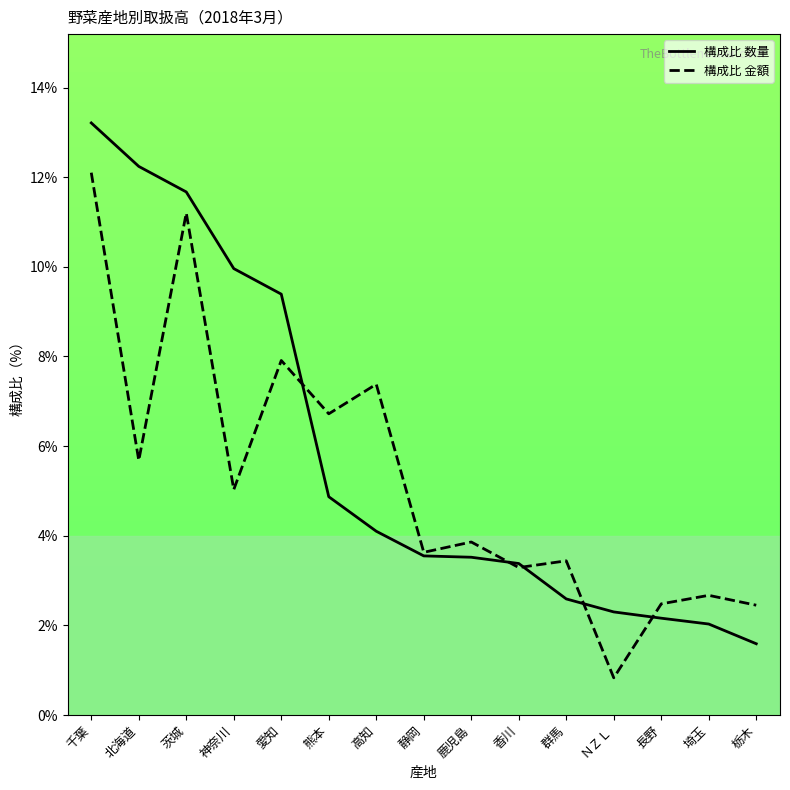

What is the label of the 14th point from the left?

埼玉